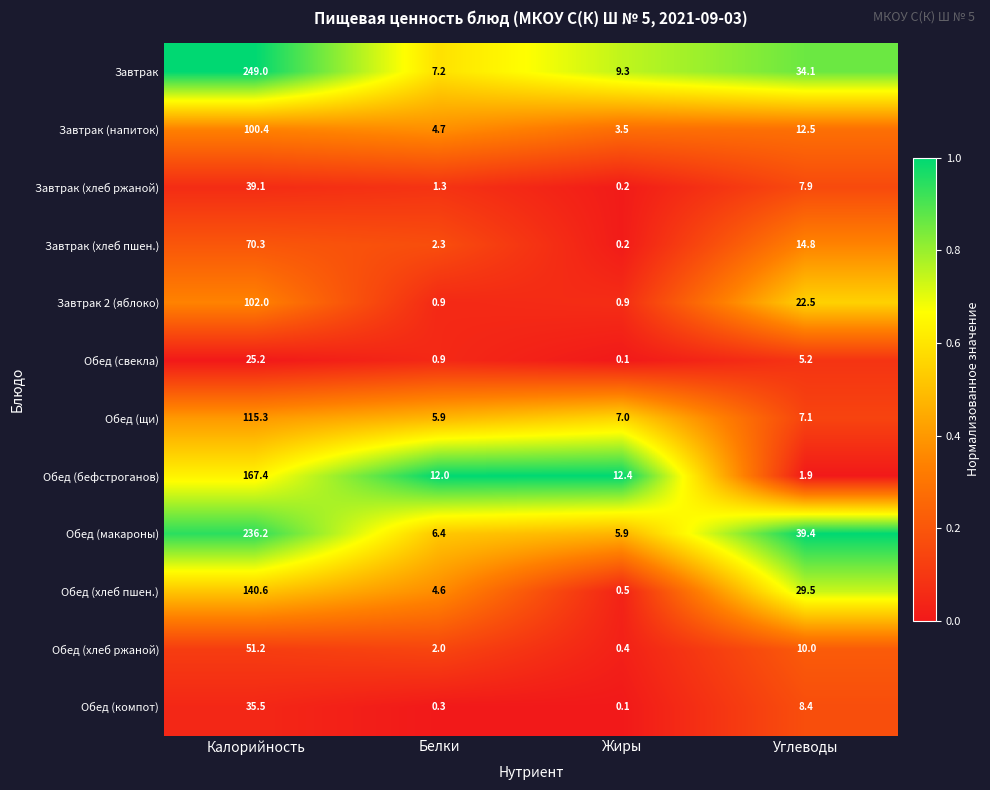

Rank the series at Углеводы from highest to lowest value.

Обед (макароны), Завтрак, Обед (хлеб пшен.), Завтрак 2 (яблоко), Завтрак (хлеб пшен.), Завтрак (напиток), Обед (хлеб ржаной), Обед (компот), Завтрак (хлеб ржаной), Обед (щи), Обед (свекла), Обед (бефстроганов)